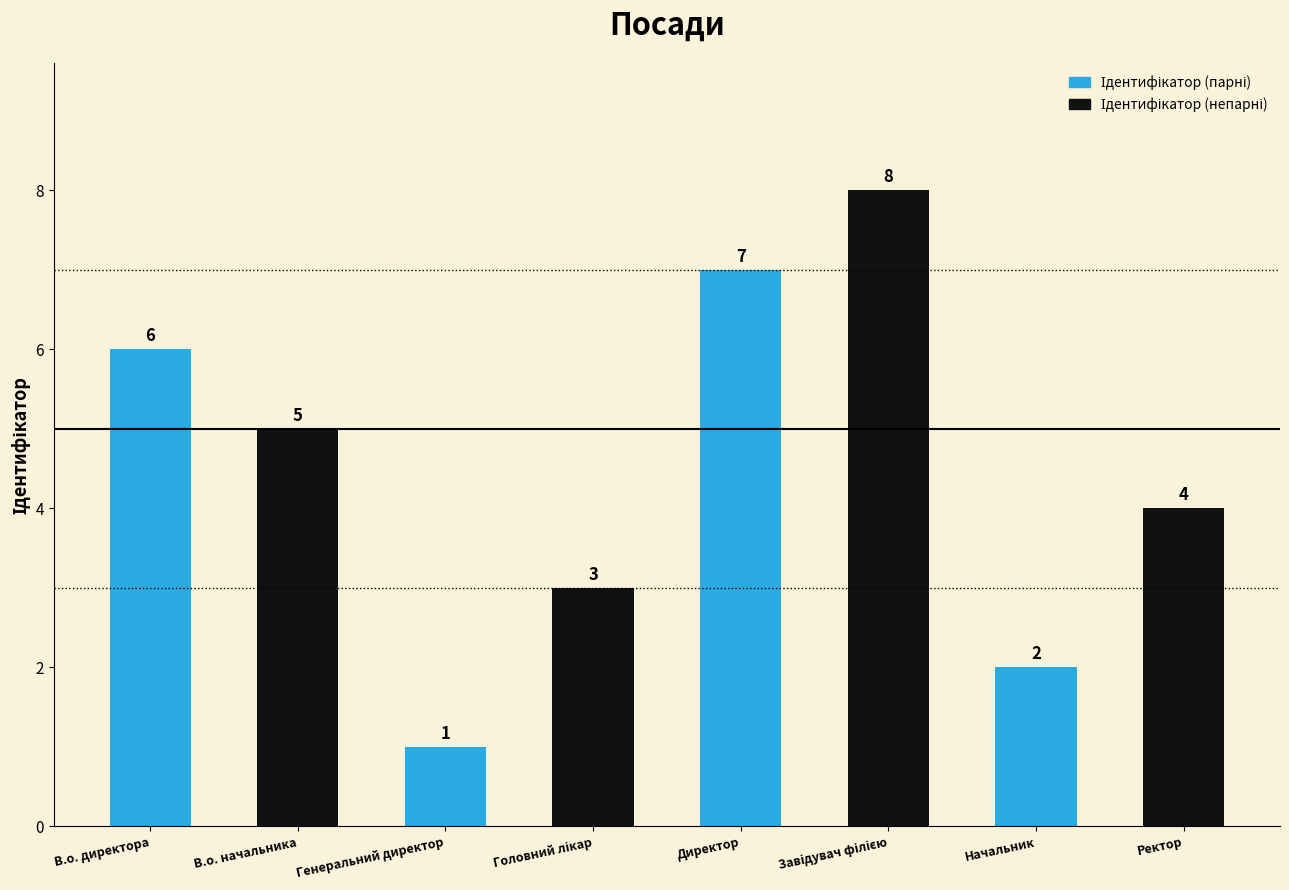

At which category is the sum across all series the highest?

Директор